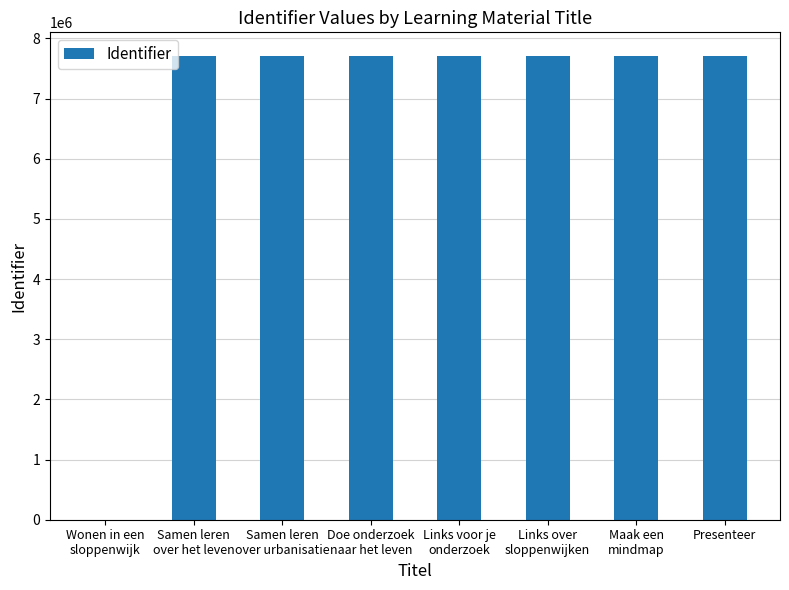

What is the sum of the values at Samen leren
over urbanisatie and Maak een
mindmap?

15432155